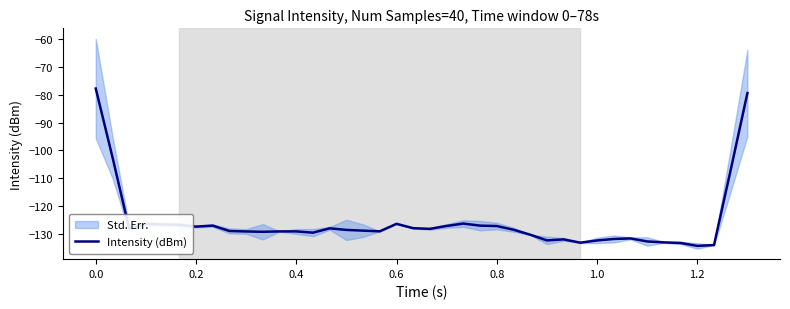

What is the minimum value for Intensity (dBm)?

-134.1